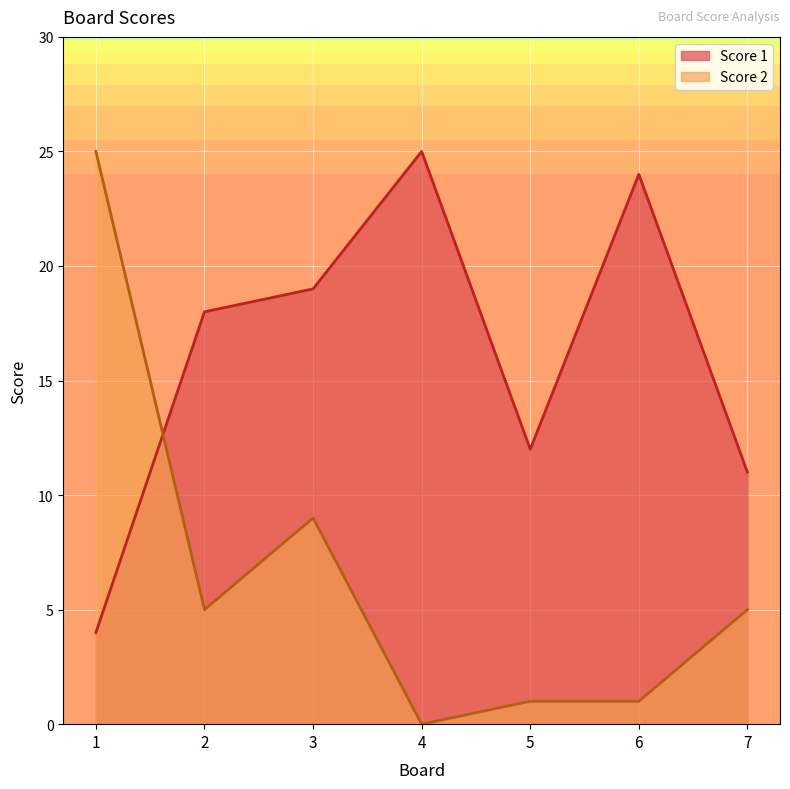

What are all the series names shown in the legend?

Score 1, Score 2